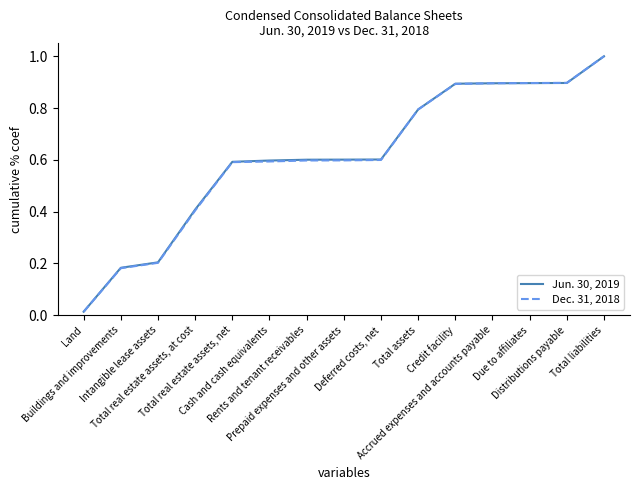

Where is Jun. 30, 2019 nearest to the value 0?

Land